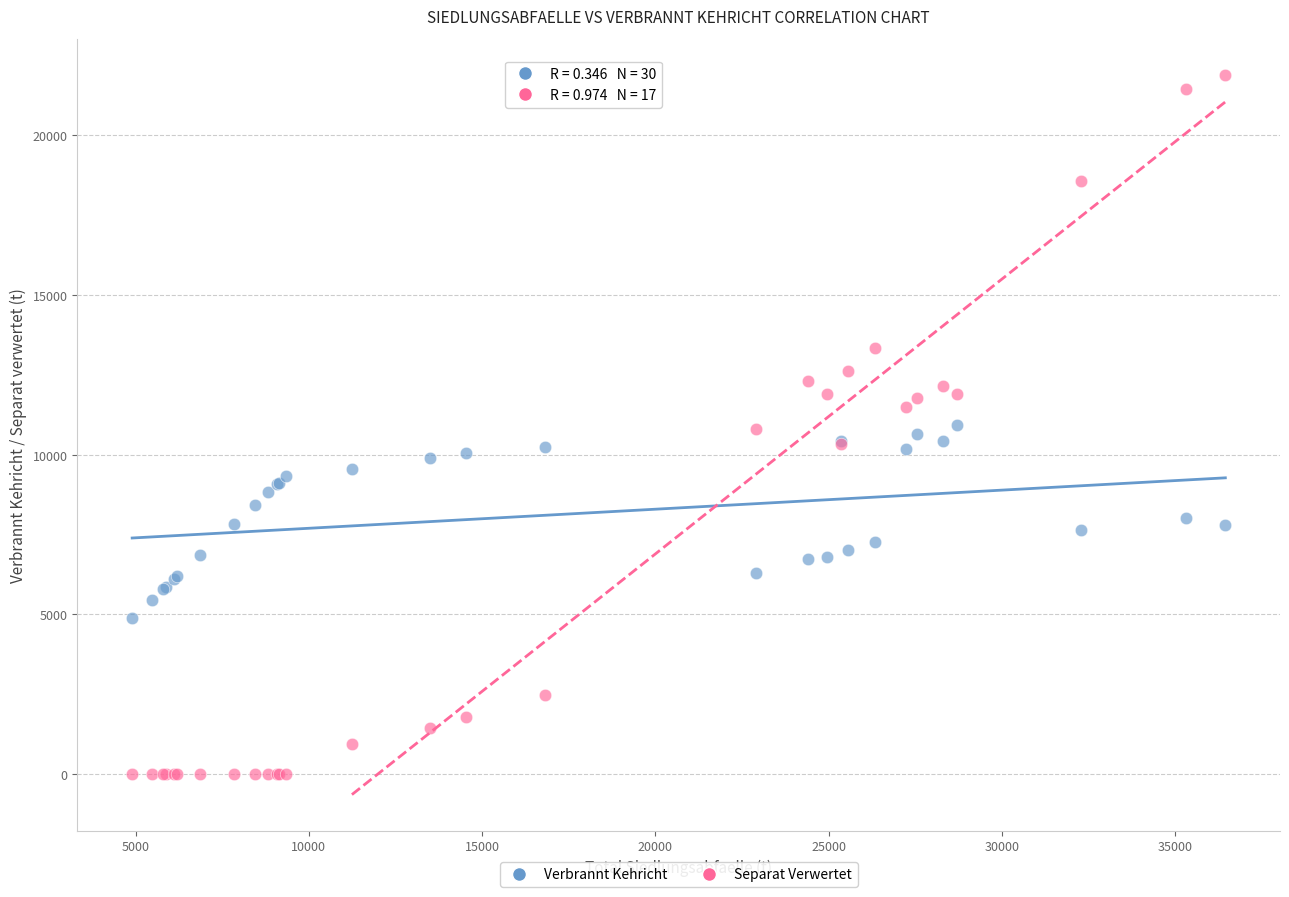

Which series has the widest spread of Y values?

Separat Verwertet